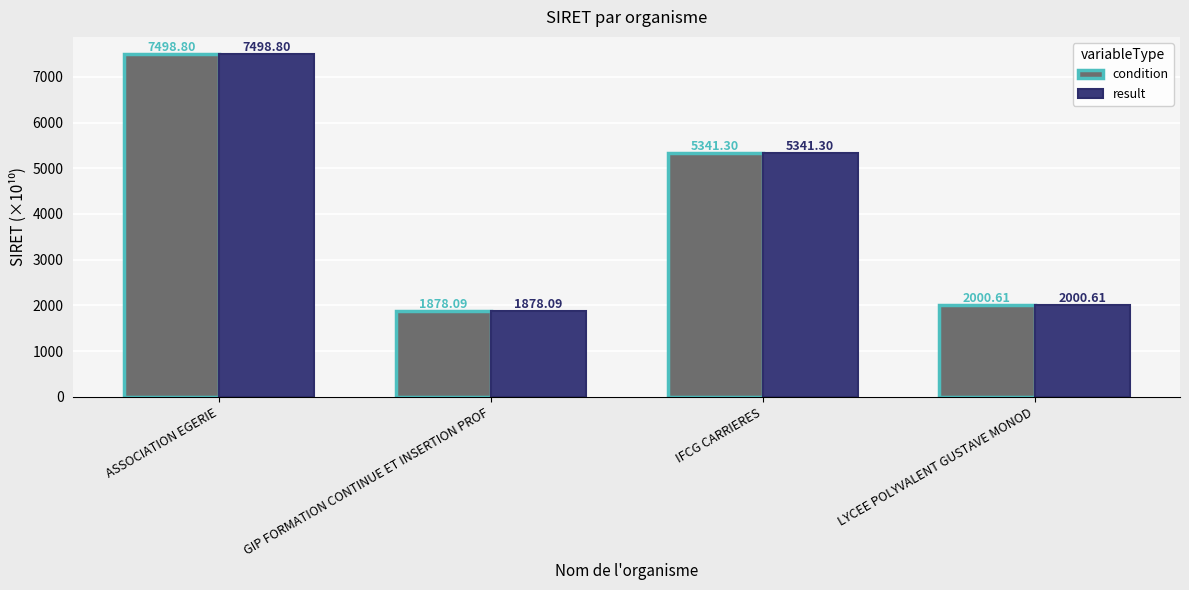

How many bars are there in total?

8